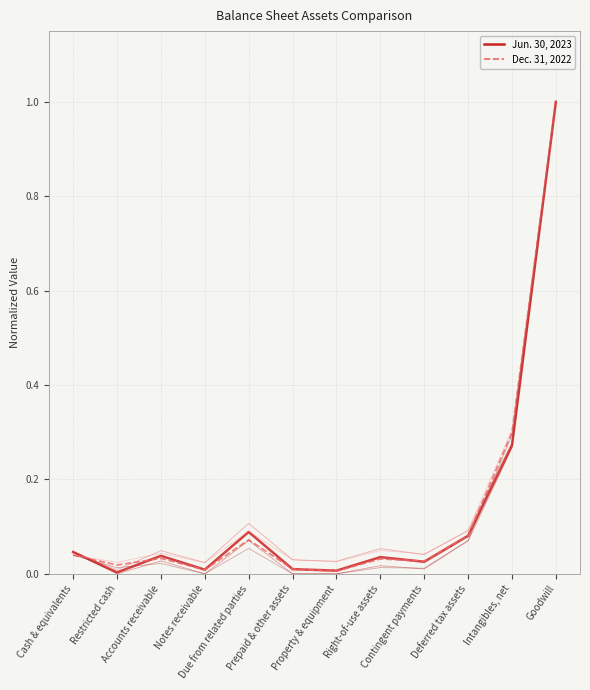

List the labels in order of Jun. 30, 2023 value, largest first.

Goodwill, Intangibles, net, Due from related parties, Deferred tax assets, Cash & equivalents, Accounts receivable, Right-of-use assets, Contingent payments, Prepaid & other assets, Notes receivable, Property & equipment, Restricted cash